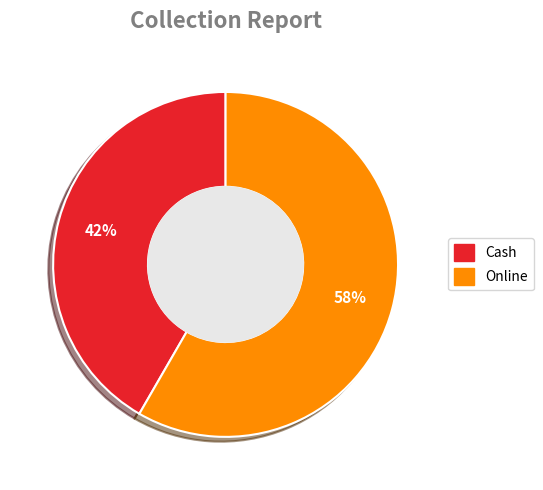

Between Cash and Online, which is larger?

Online